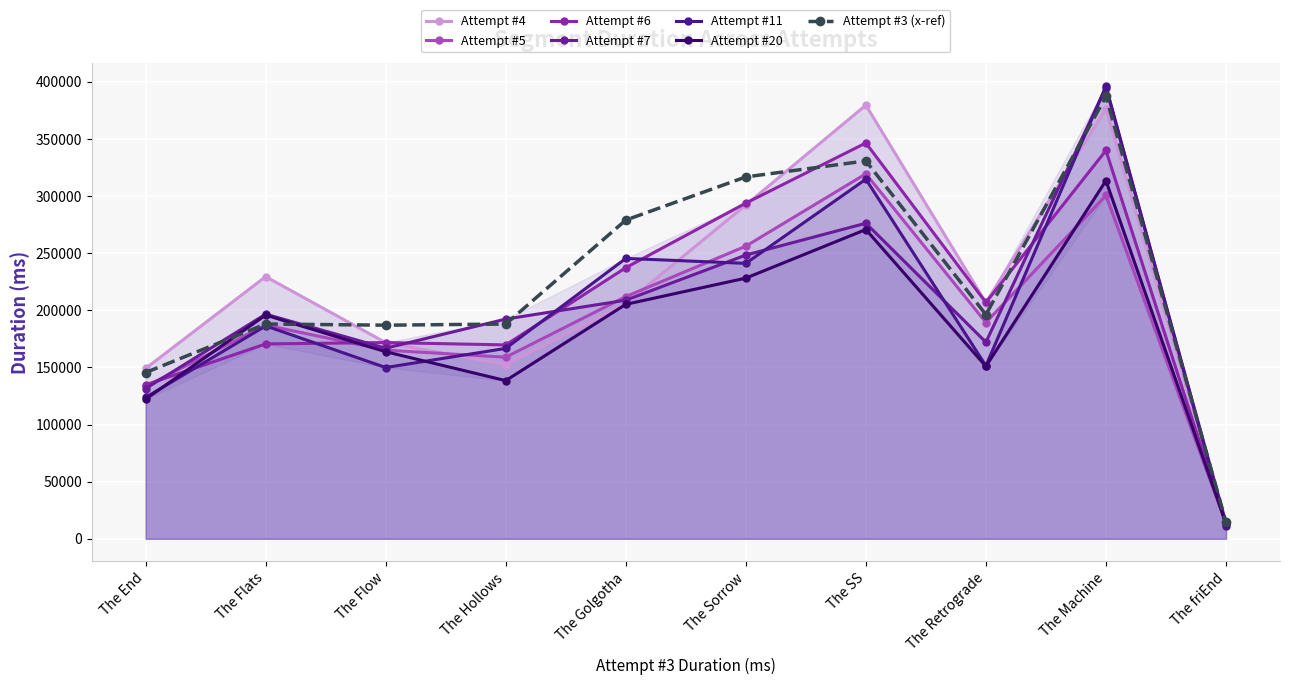

At which category does Attempt #7 reach its first local peak?

The Flats